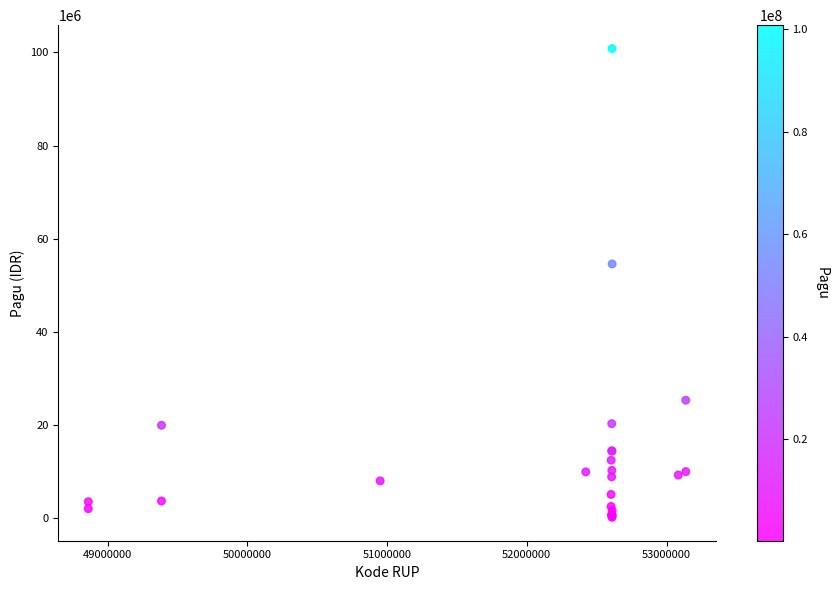

What Y value in the scatter plot is closest to 50529000?

54600000